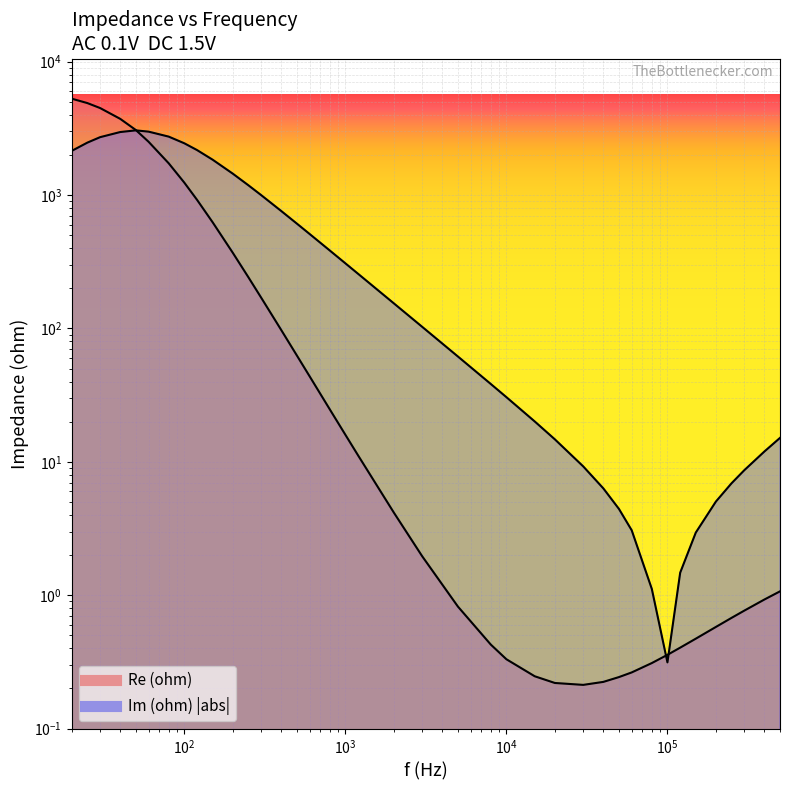

At which label does Im (ohm) reach its peak?

50